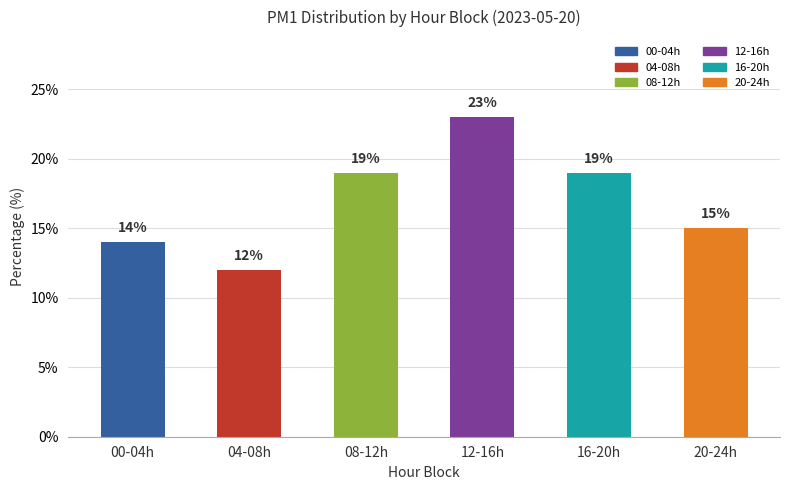

Approximately how many times larger is the value at 16-20h compared to 04-08h?

1.6